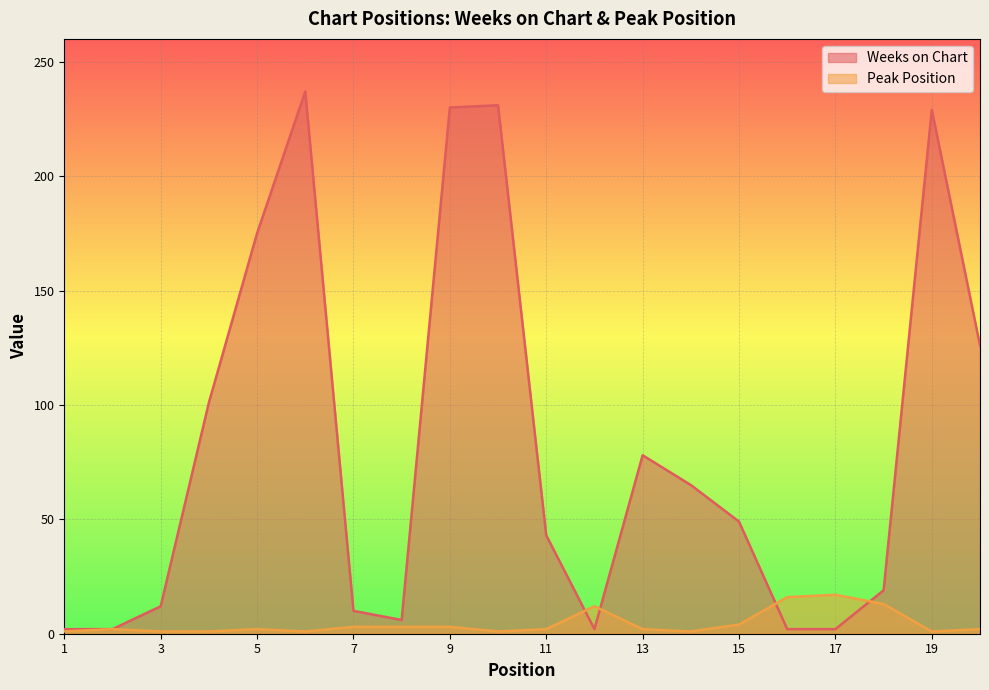

At 17, list the series in order from smallest to largest.

Weeks on Chart, Peak Position